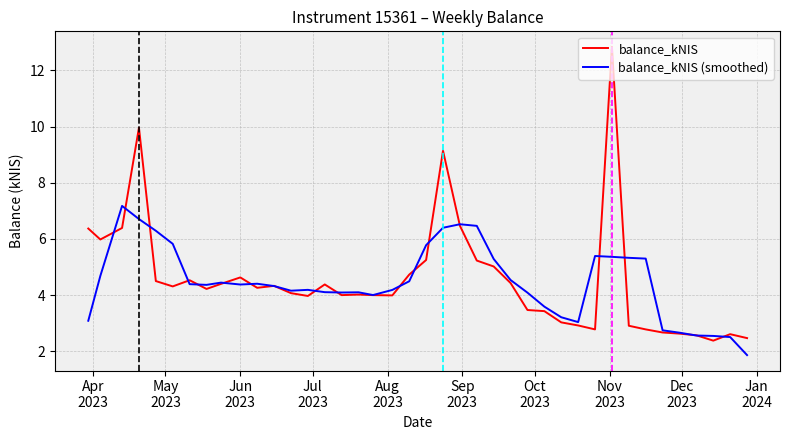

List the series in order of their peak value, lowest first.

balance_kNIS (smoothed), balance_kNIS